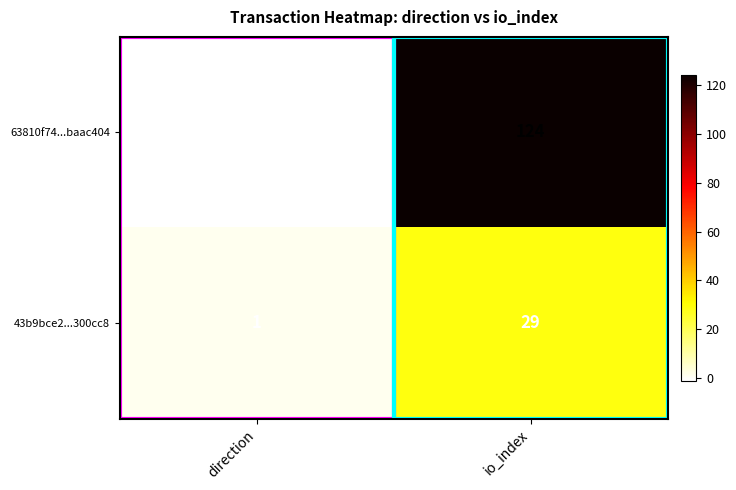

What is the total value across all series at io_index?

153